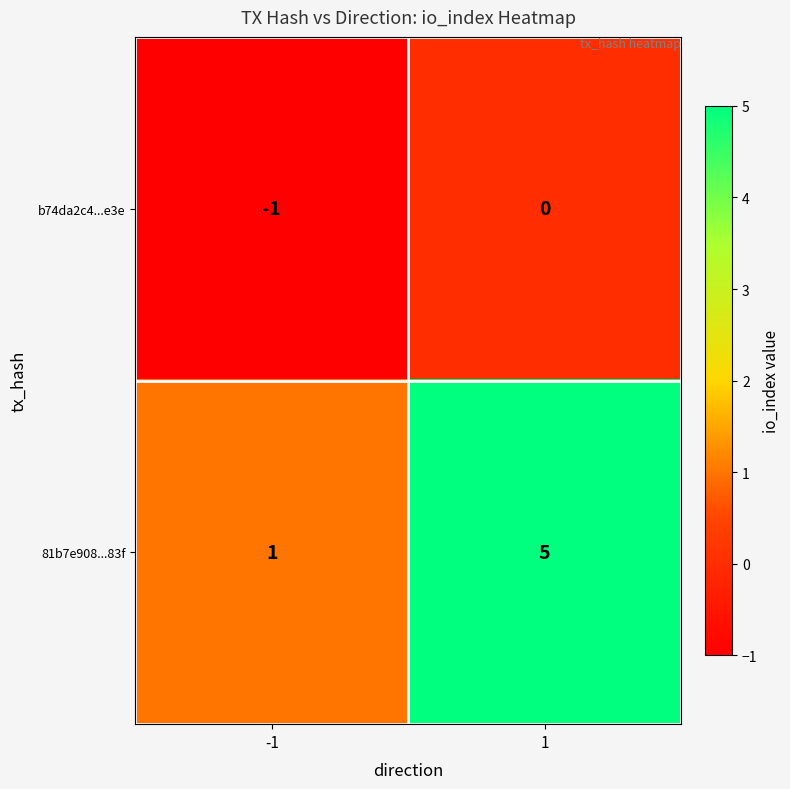

Count the number of categories in the chart.

2